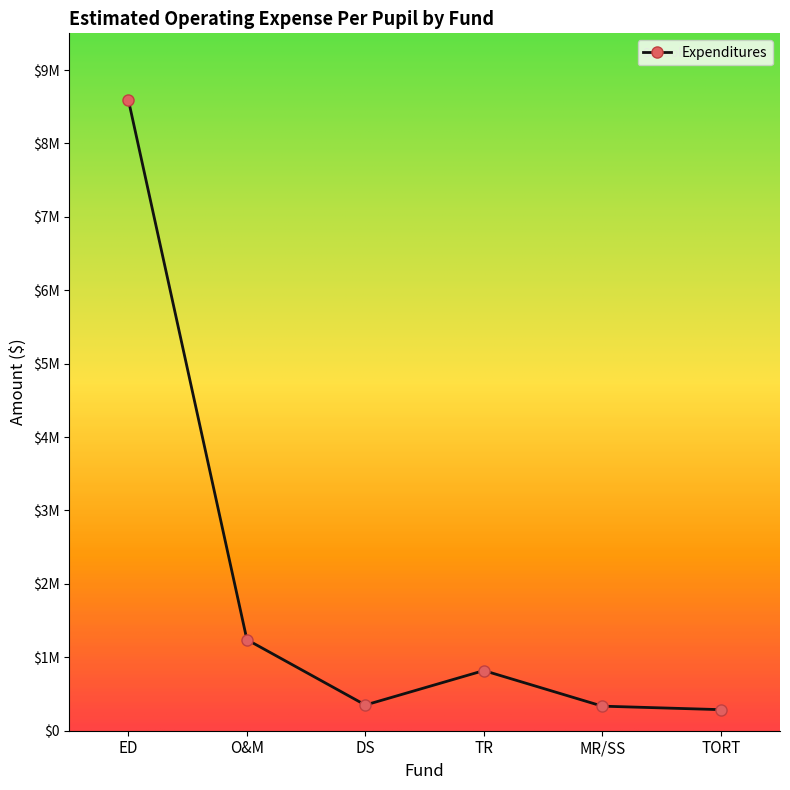

What is the sum of the values at DS and TR?

1169504